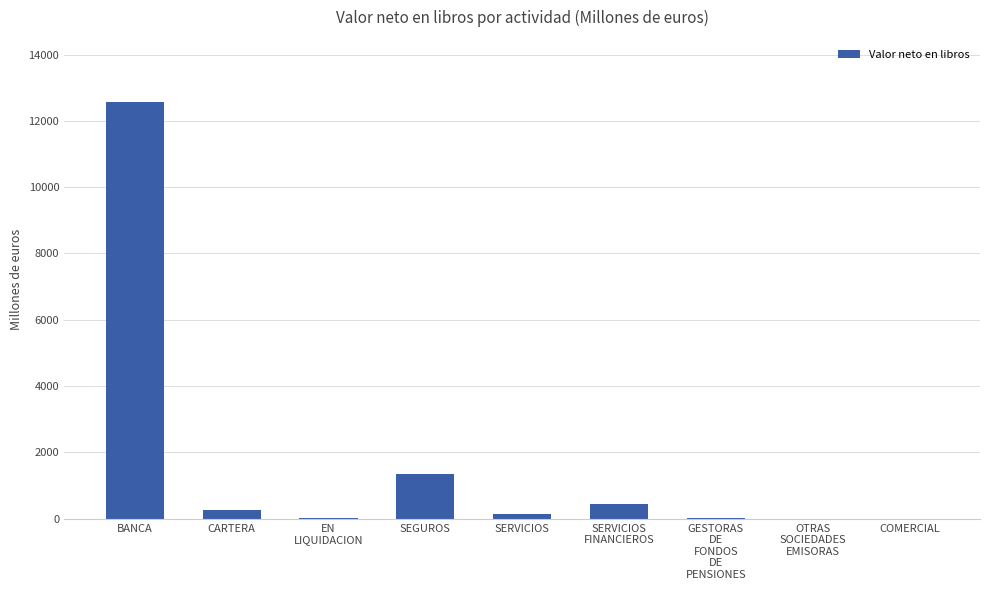

The chart shows a value of 449 at SERVICIOS
FINANCIEROS. True or false?

True